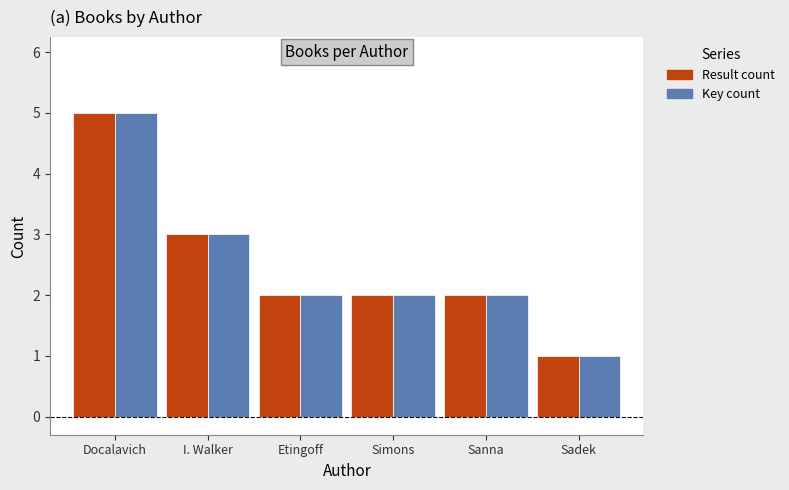

How many categories are shown in the chart?

6